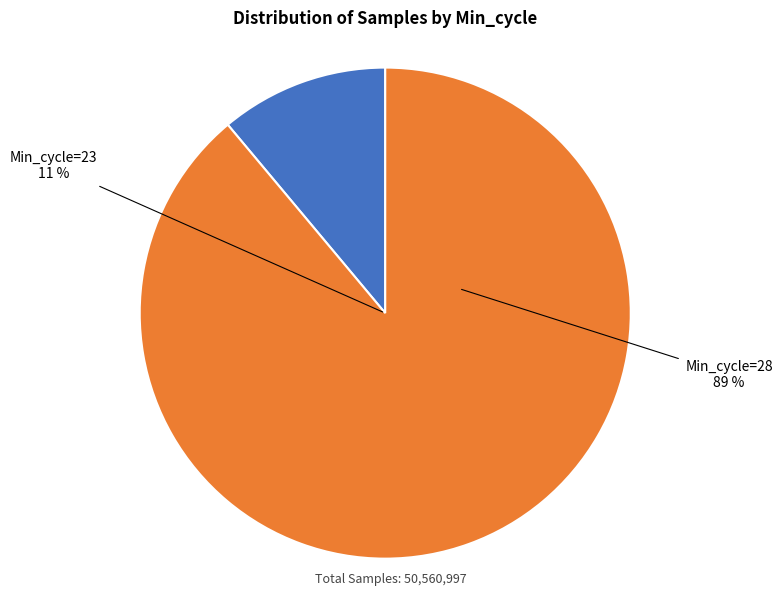

What is the ratio of the value at 28 to the value at 28?

1.0